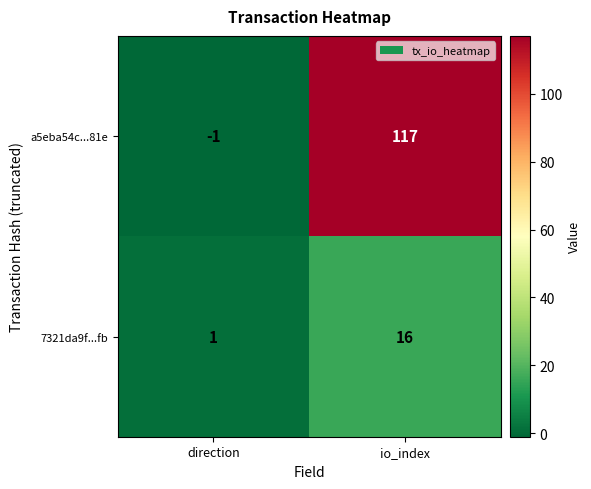

Which series changed the most between direction and io_index?

a5eba54c...81e